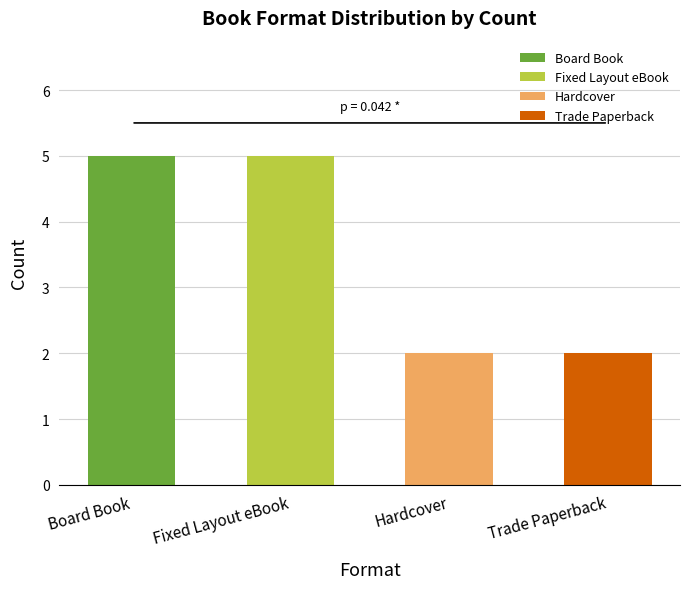

What is the maximum value shown in the chart?

5